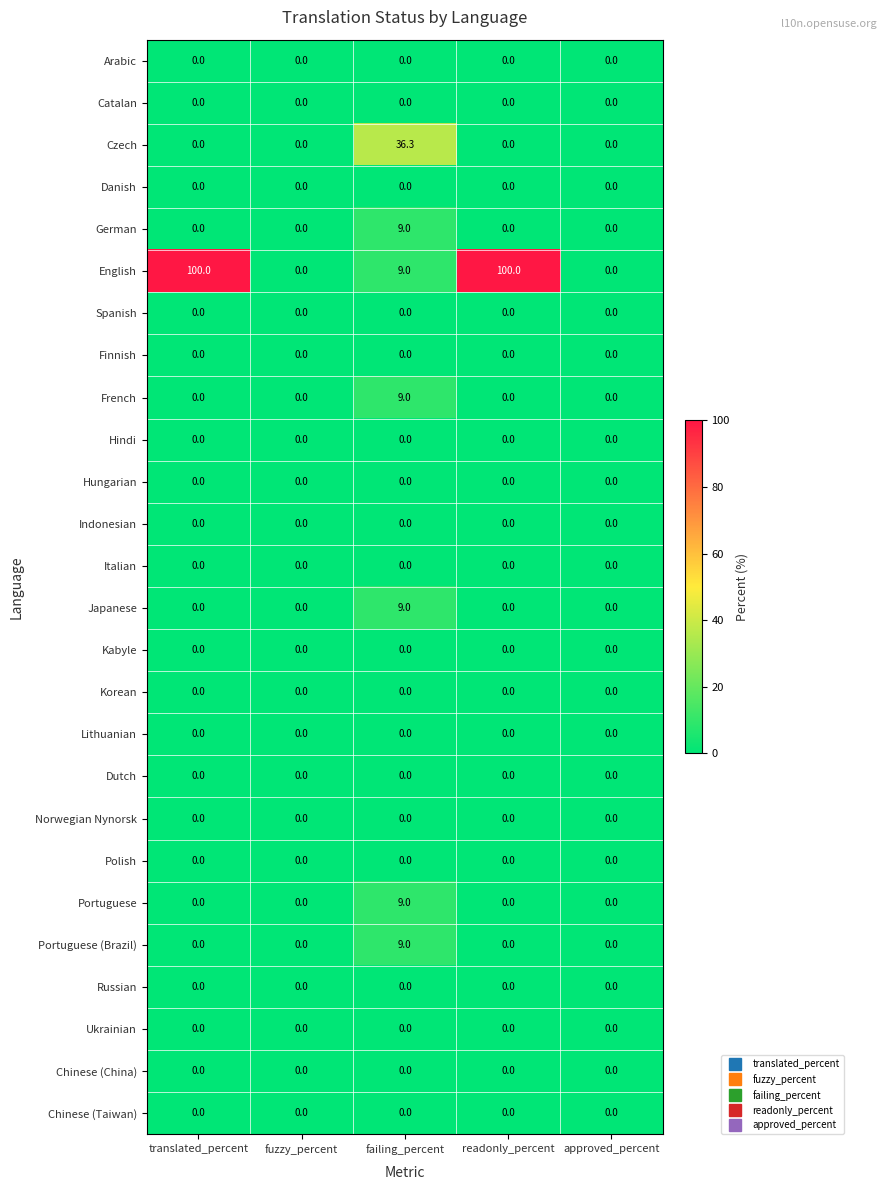

What value does the Portuguese (Brazil) series have at failing_percent?

9.0